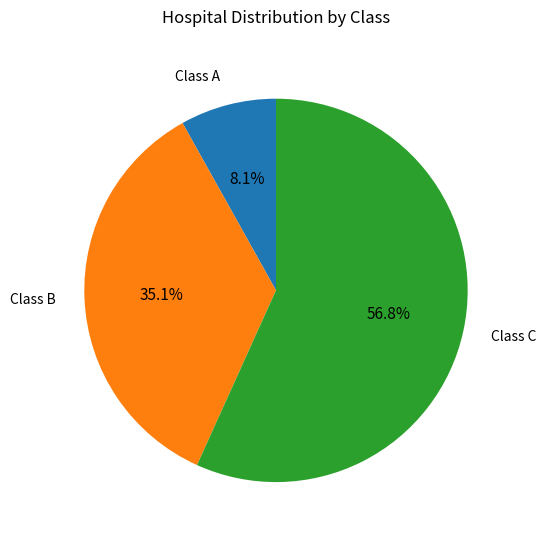

Which has a higher value, Class B or Class C?

Class C